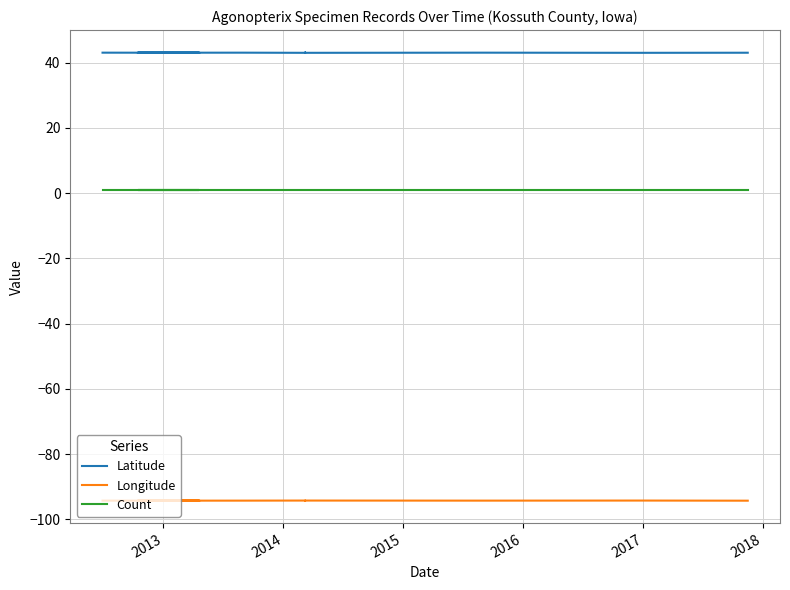

True or false: Longitude and Latitude cross at least once.

False